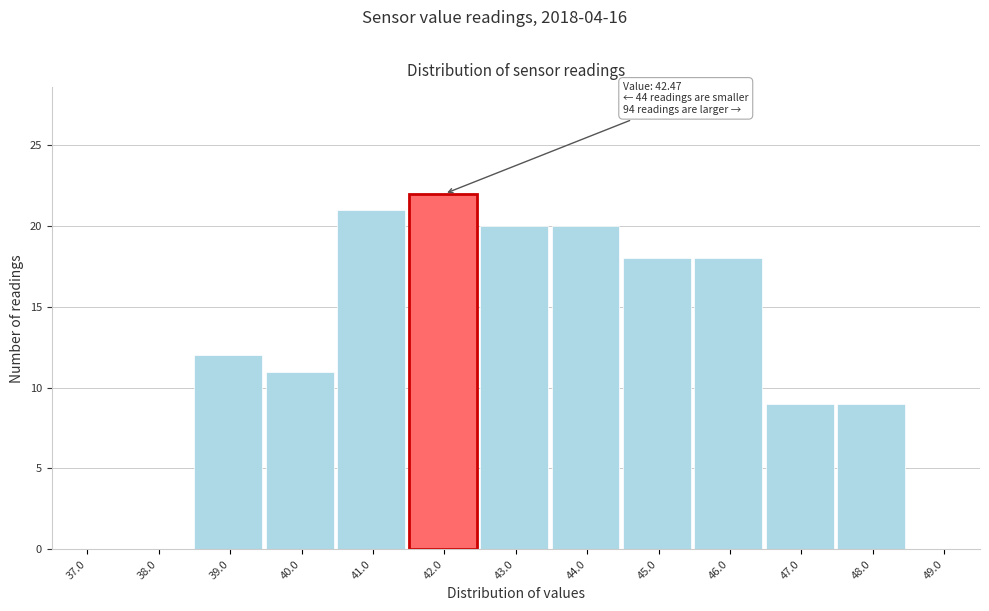

Reading right to left, what are all the values shown in this chart?

49.0=0	48.0=9	47.0=9	46.0=18	45.0=18	44.0=20	43.0=20	42.0=22	41.0=21	40.0=11	39.0=12	38.0=0	37.0=0